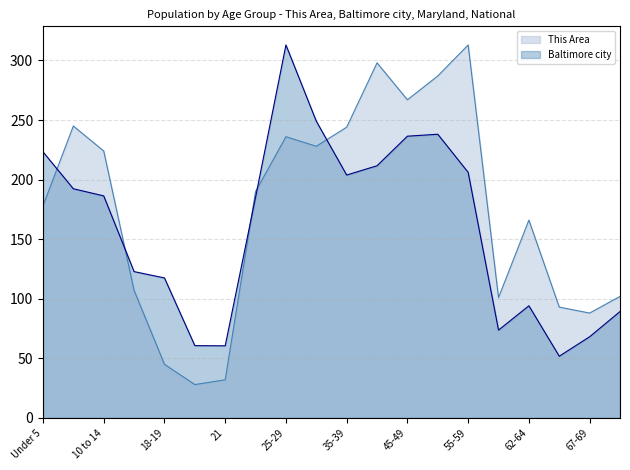

How many interior local peaks does the This Area series have?

5